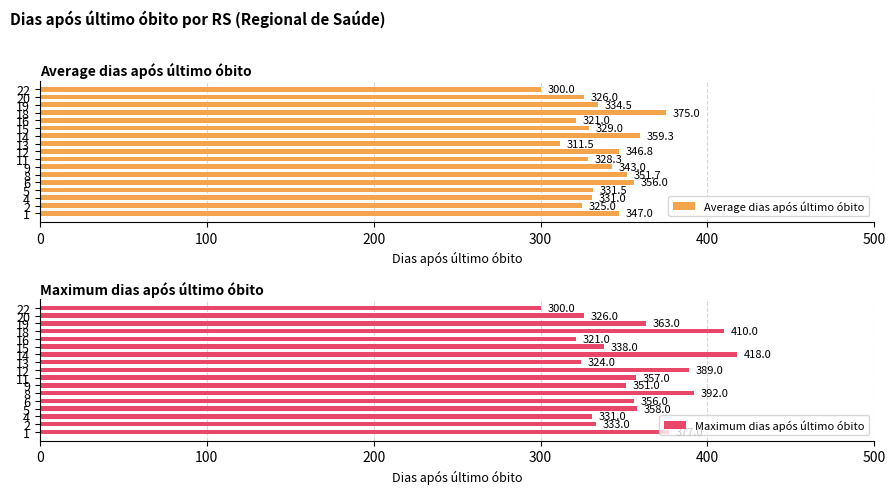

Reading right to left, what are all the values shown in this chart?

Average dias após último óbito: 300.0	326.0	334.5	375.0	321.0	329.0	359.3	311.5	346.8	328.3	343.0	351.7	356.0	331.5	331.0	325.0	347.0
Maximum dias após último óbito: 300.0	326.0	363.0	410.0	321.0	338.0	418.0	324.0	389.0	357.0	351.0	392.0	356.0	358.0	331.0	333.0	377.0